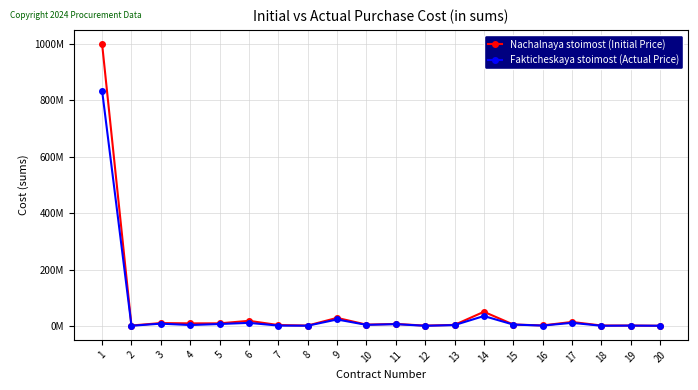

Reading left to right, list all the values displayed in this chart.

Nachalnaya stoimost (Initial Price): 1000000000	1400000	10000000	9000000	9000000	18000000	3000000	1250000	28500000	4500000	7000000	1000000	3600000	50000000	4950000	1650000	14000000	1350000	1240000	520000
Fakticheskaya stoimost (Actual Price): 834400000	504000	8000000	3060000	6660000	10800000	1140000	700000	22800000	3690000	6160000	420000	2880000	35000000	4752000	1122000	10920000	513000	1041600	488800